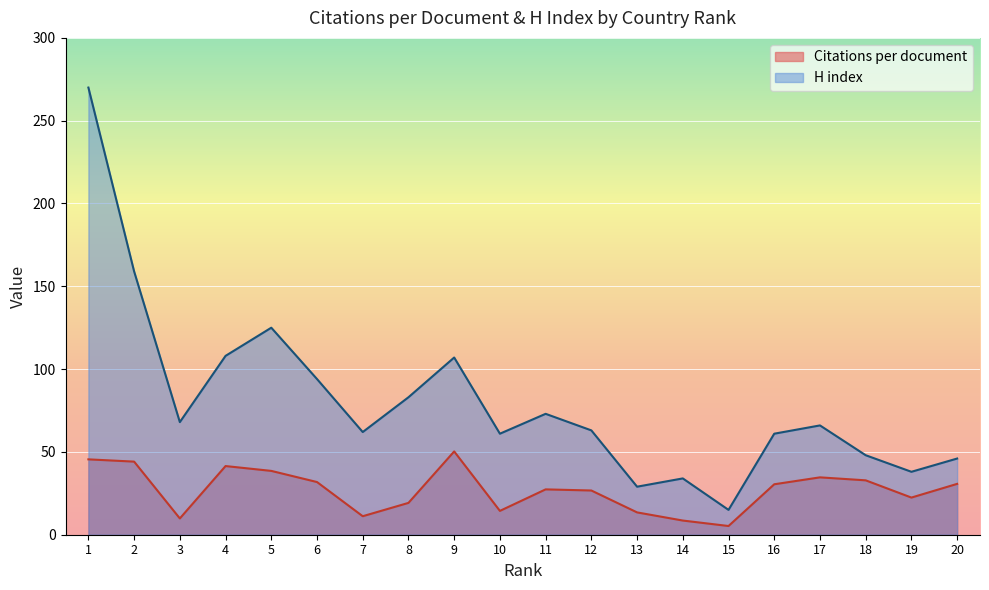

True or false: Citations per document has a value of 61.6 at 4.

False